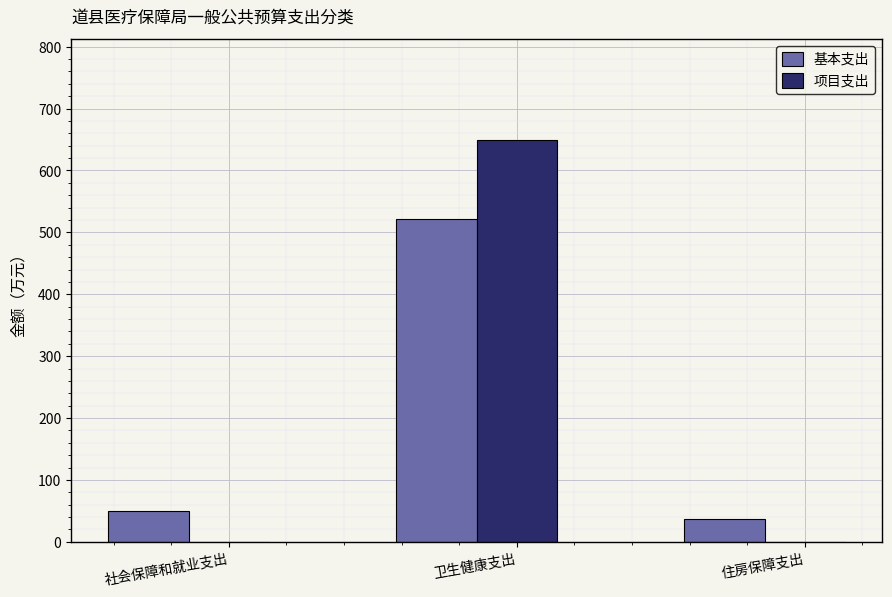

Which label corresponds to the largest value in the chart?

卫生健康支出